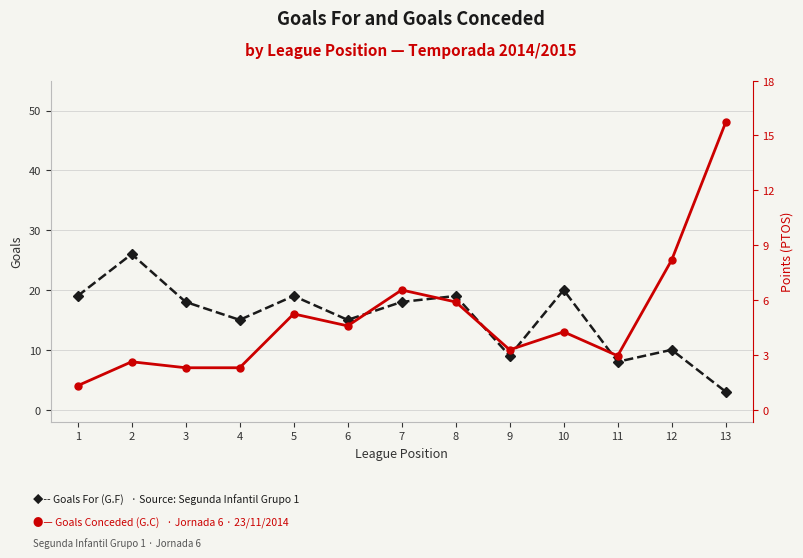

What is the total value across all series at 2?

49